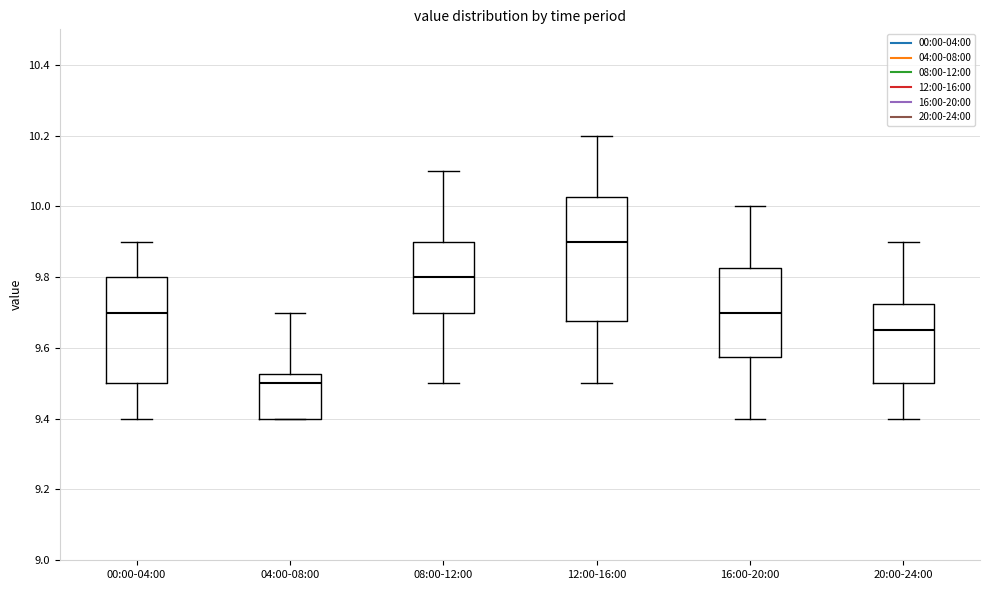

Where does the lower whisker of the box for 12:00-16:00 end on the y-axis? The values are not printed on the chart, so give them approximately, as read against the axis.

9.50